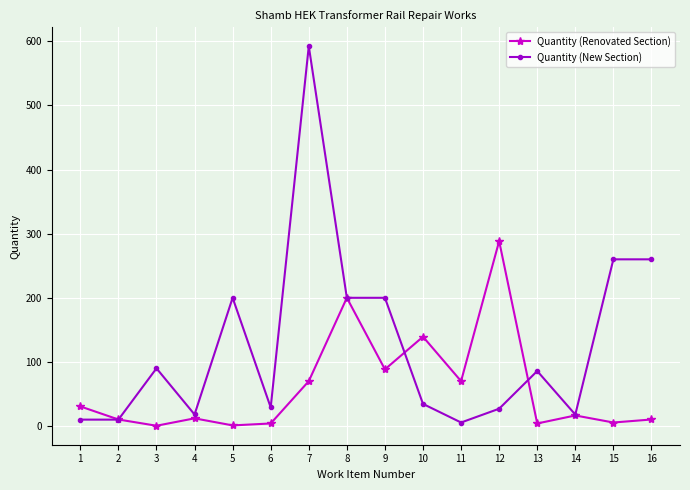

What is the difference between the second highest and second lowest values in the Quantity (Renovated Section) series?

199.0